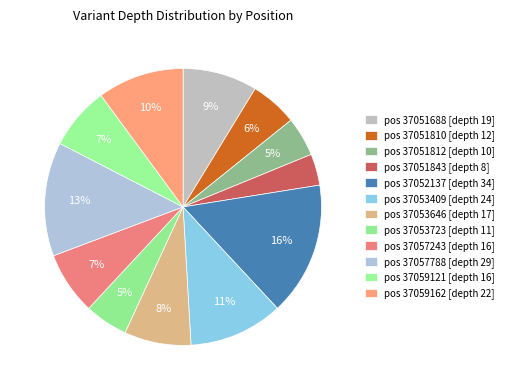

Rank the categories by value from highest to lowest.

37052137, 37057788, 37053409, 37059162, 37051688, 37053646, 37057243, 37059121, 37051810, 37053723, 37051812, 37051843